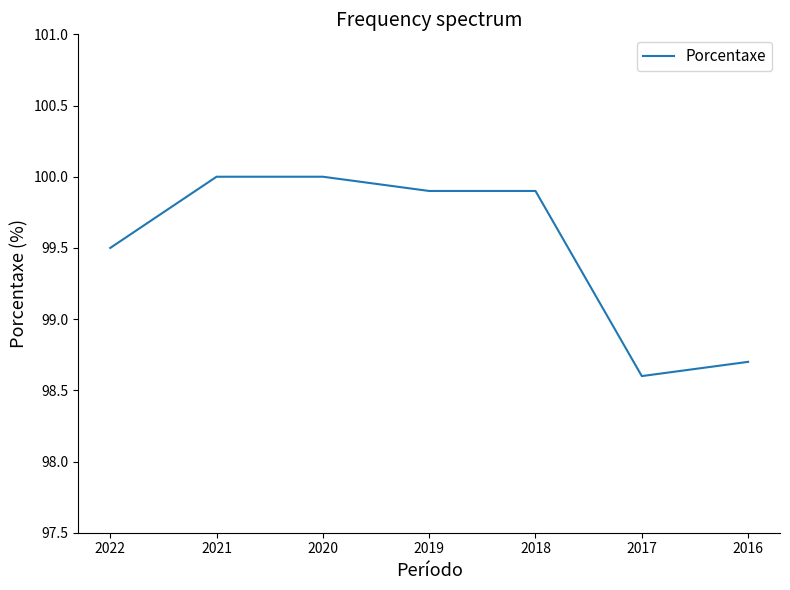

Approximately how many times larger is the value at 2016 compared to 2021?

1.0